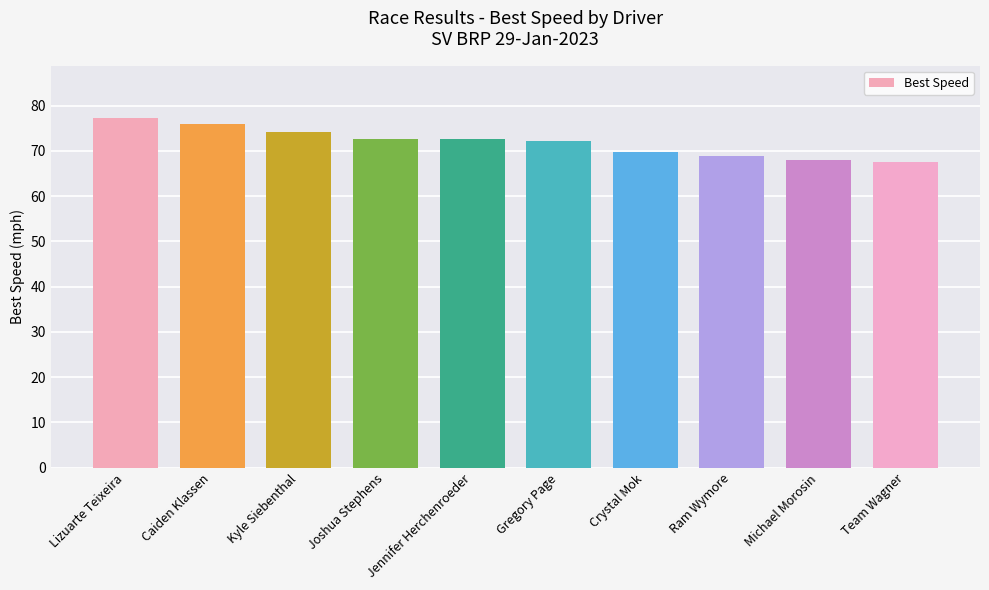

Which label corresponds to the largest value in the chart?

Lizuarte Teixeira